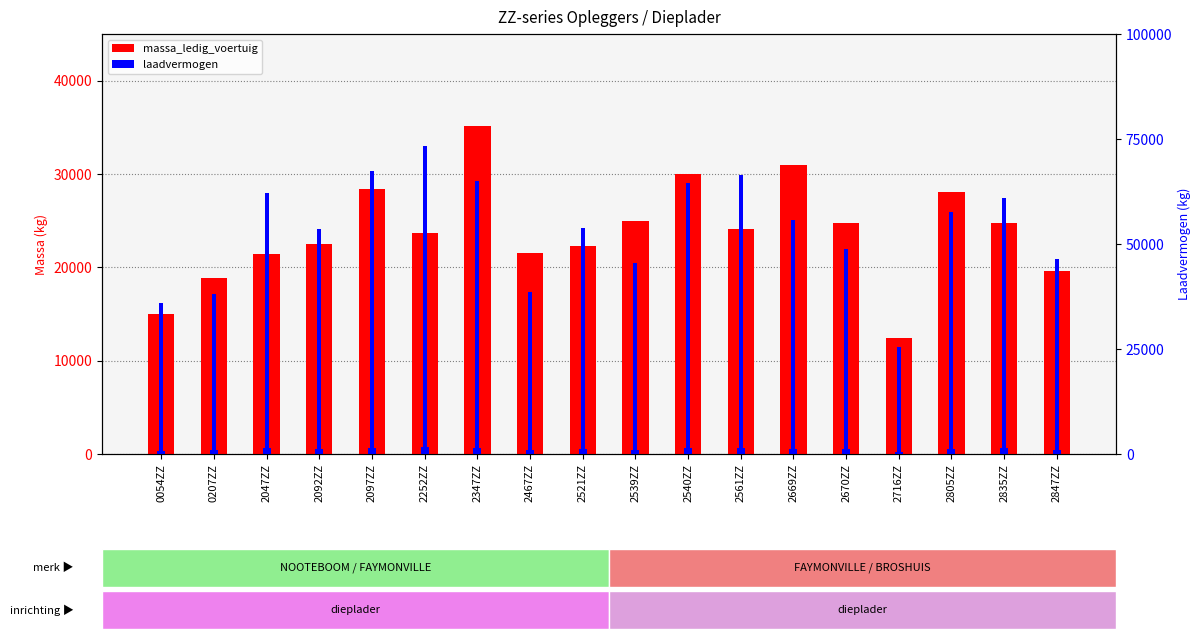

What is the maximum value for massa_ledig_voertuig?

35100.0